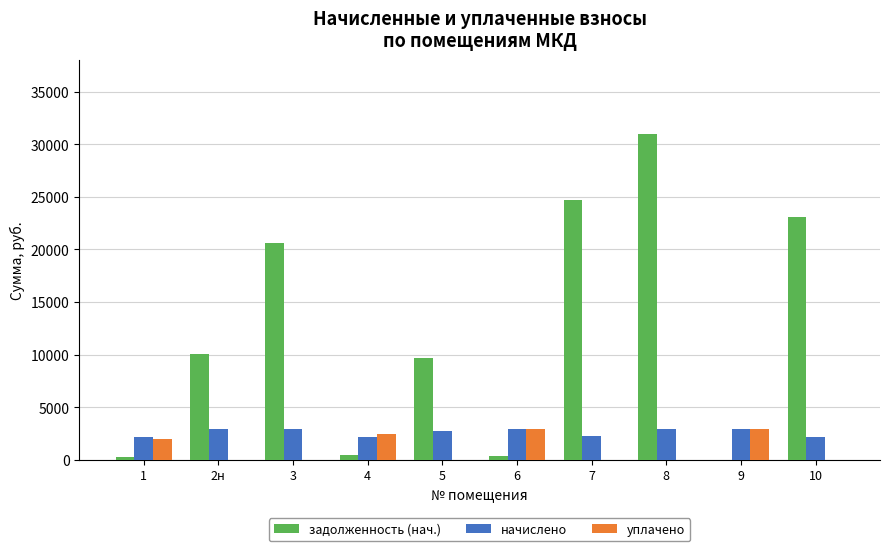

True or false: начислено has a value of 2227.6 at 7.

True